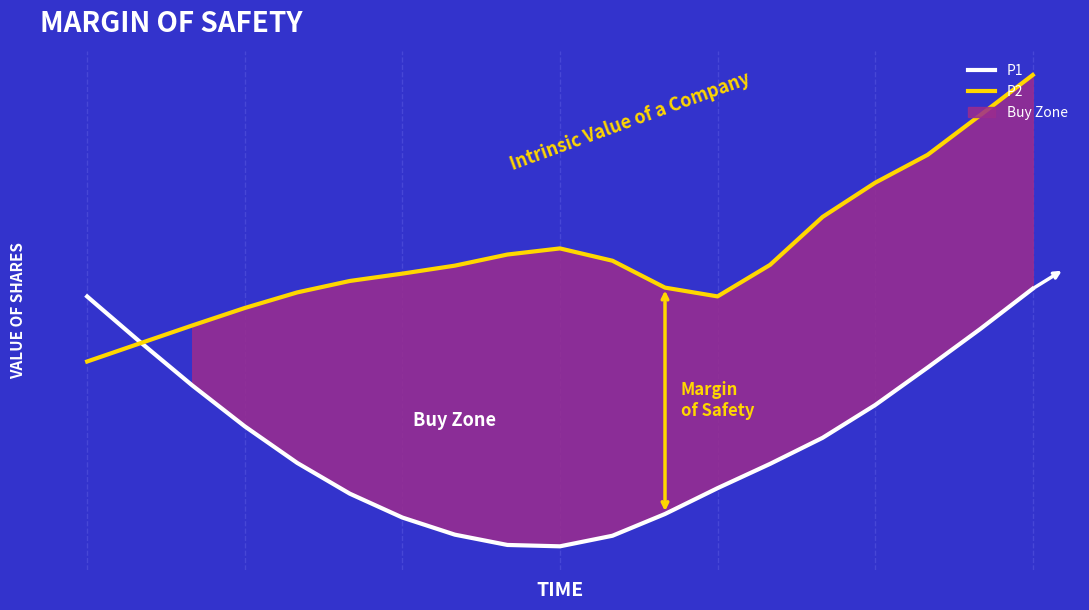

Count the P2 values in the range 0 to 1.

19